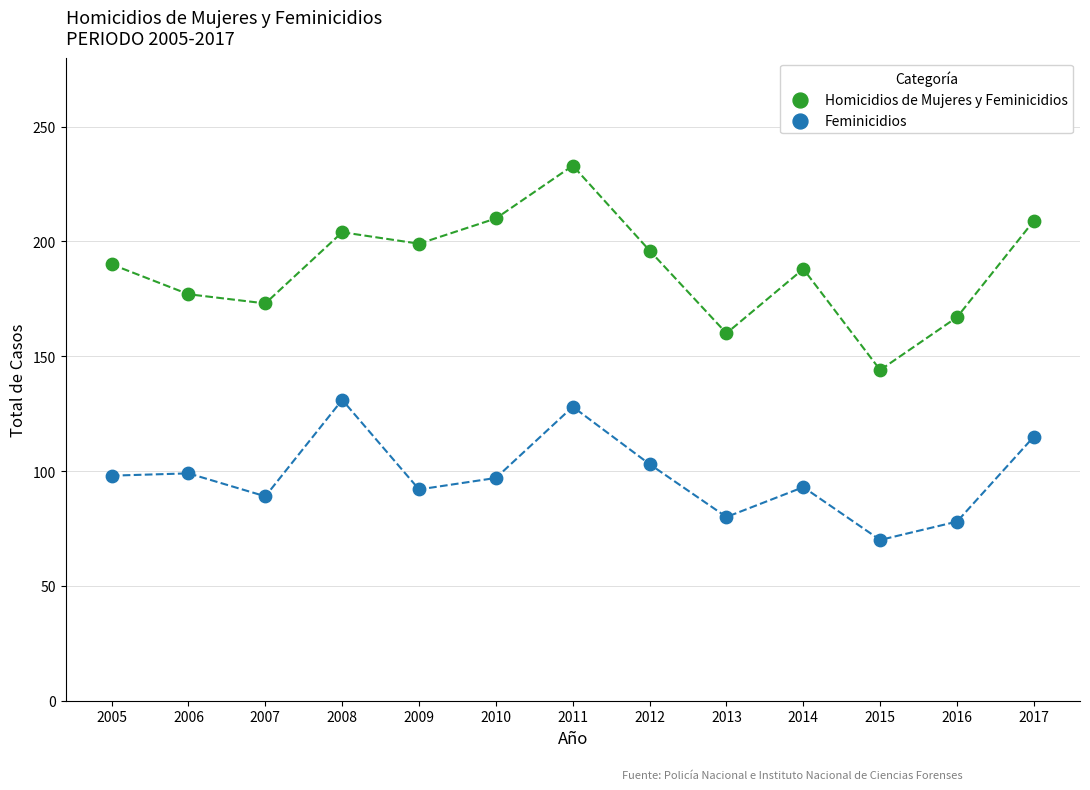

Which series contains the highest Y value?

Homicidios de Mujeres y Feminicidios